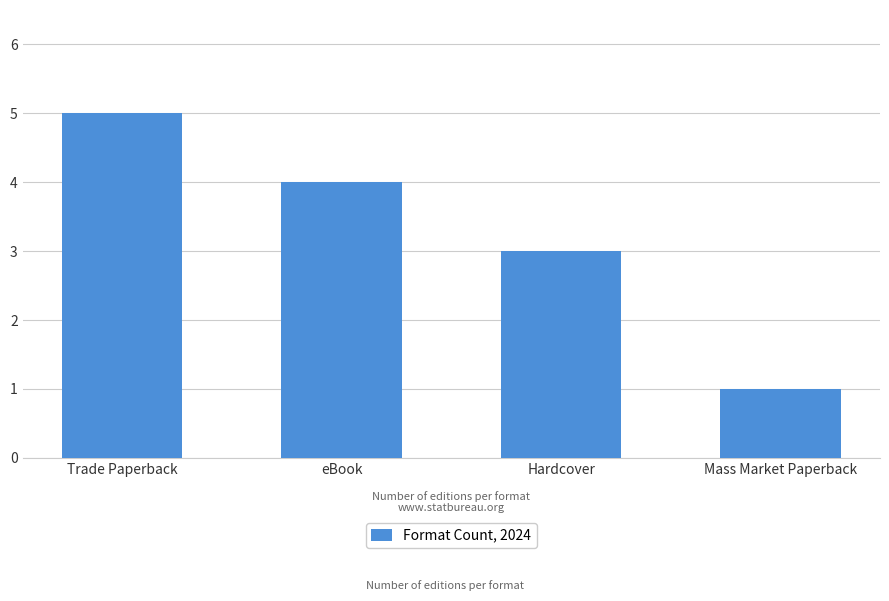

What is the difference between the maximum and second lowest values?

2